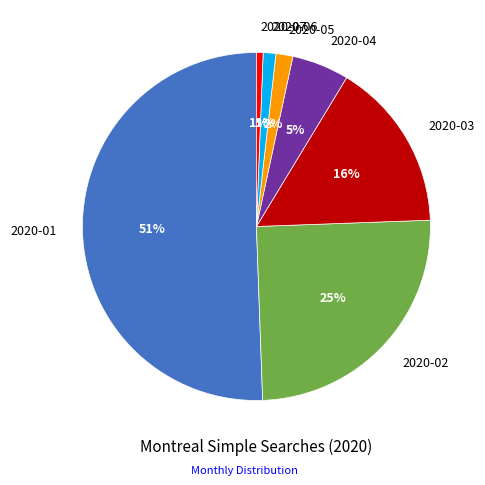

Do 2020-05 and 2020-02 together represent more than half of the pie?

No